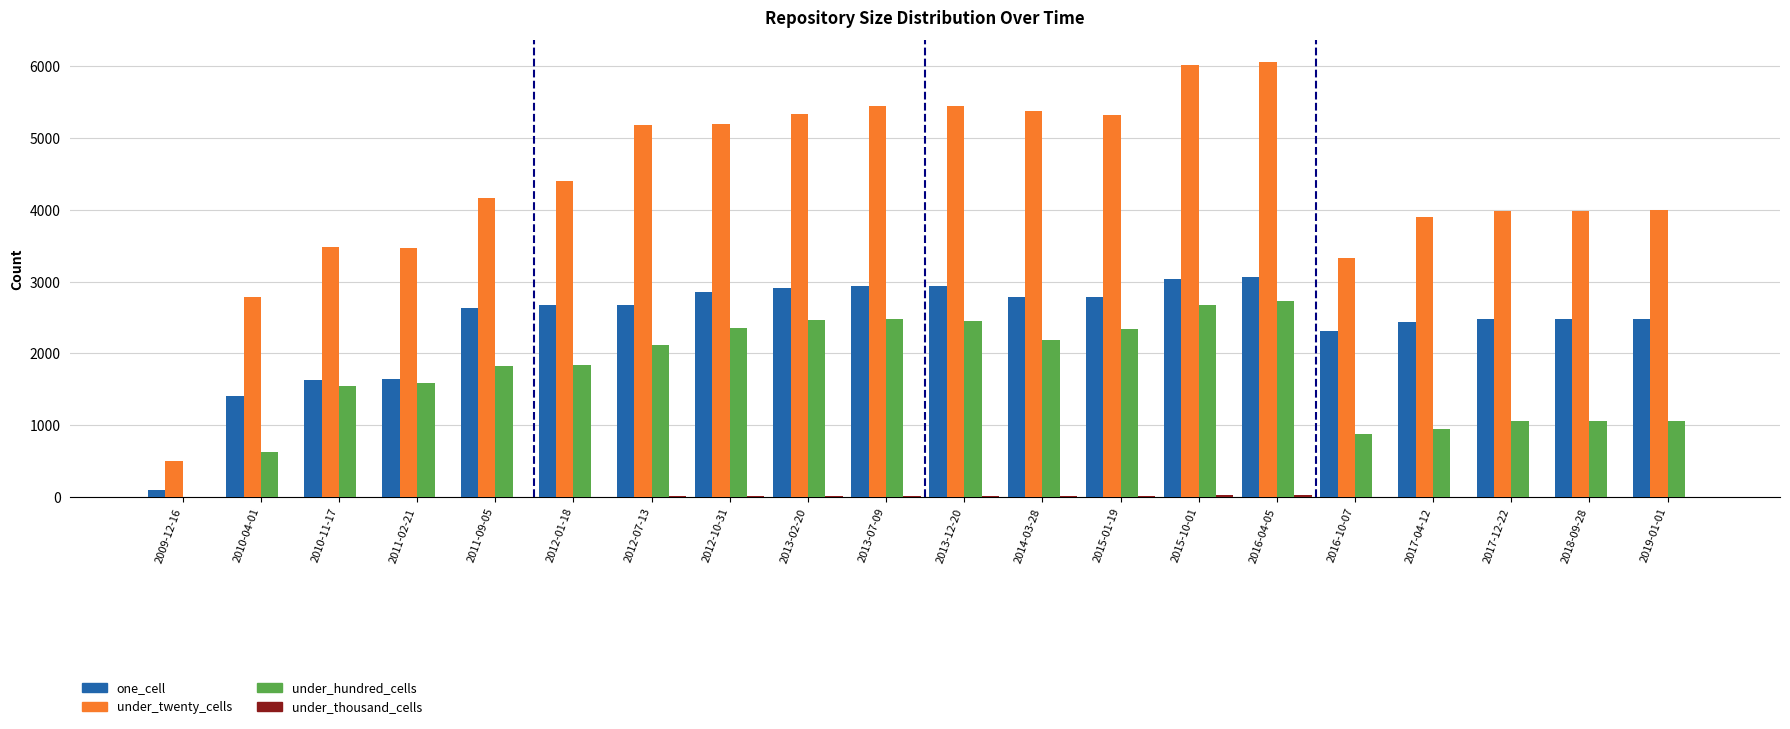

What is the total value across all series at 2013-12-20?

10866